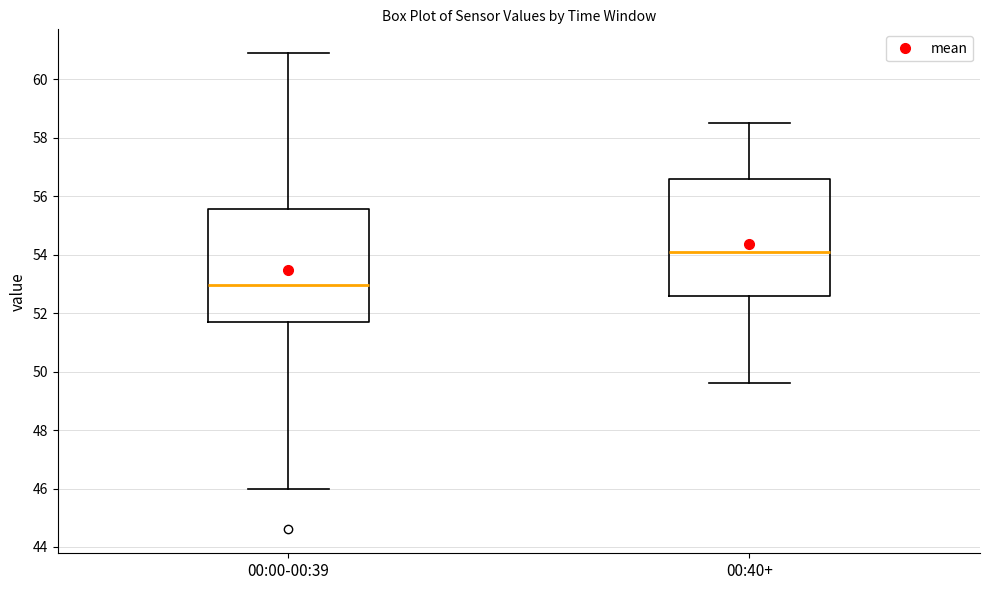

Which box has the highest median line?

00:40+